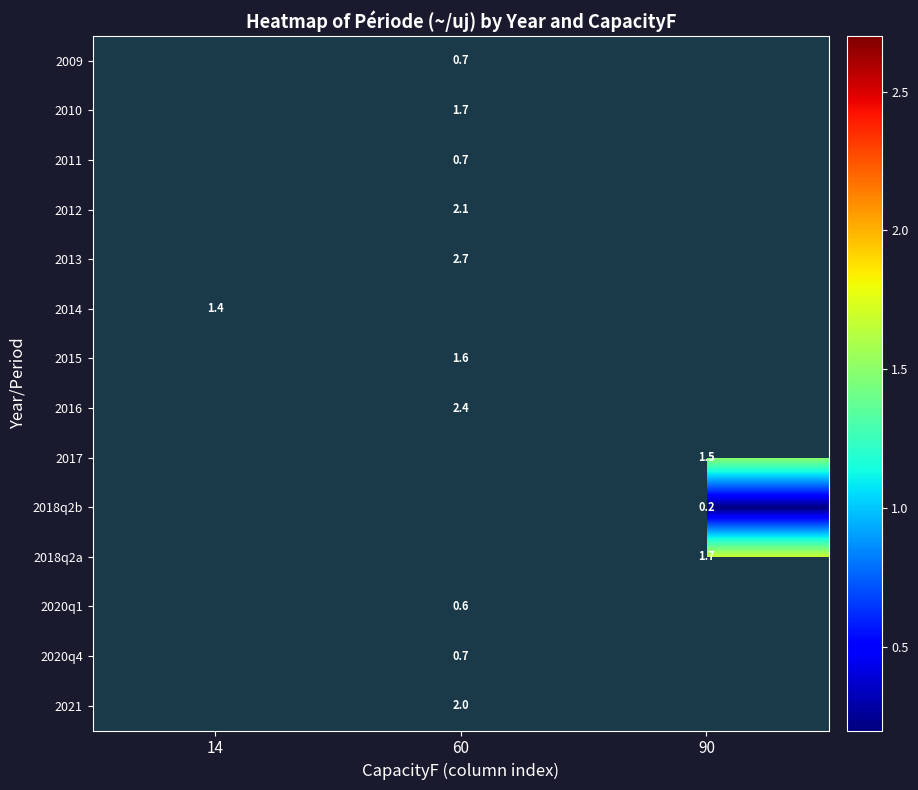

True or false: 2016 has a value of 4.1 at 60.

False